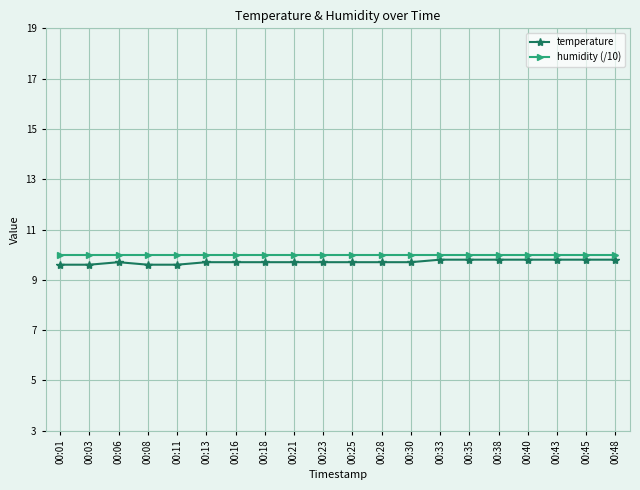

What is the value of the temperature point at the 8th from the left?

9.7